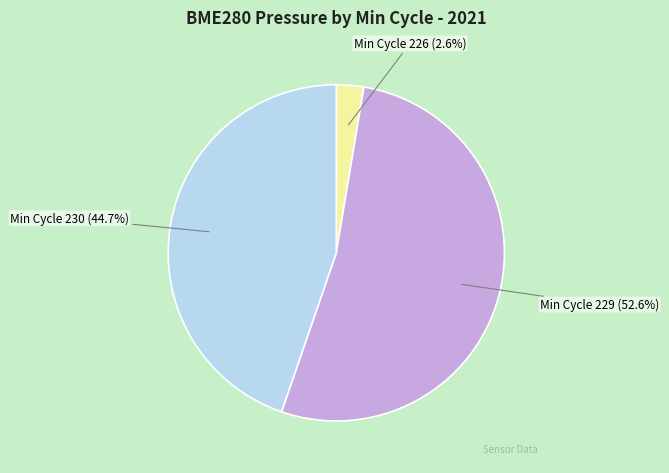

Count the number of slices in the pie.

3